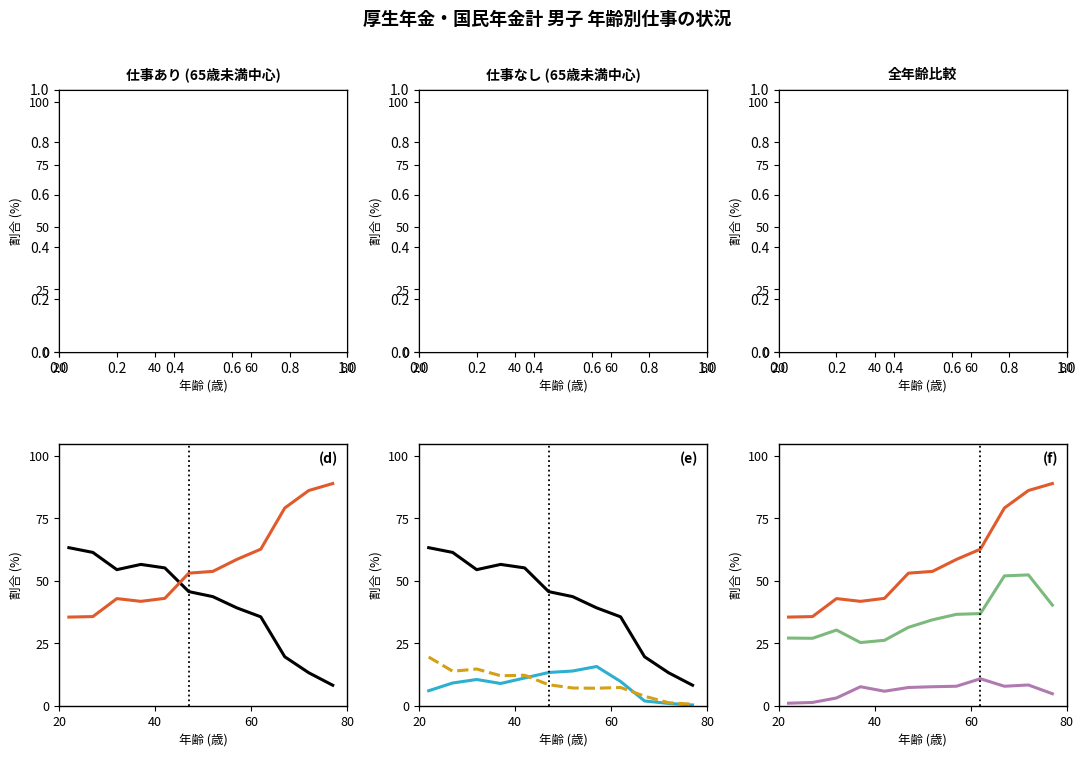

What is the sum of the 仕事１(%) values at 60～64 and 50～54?

23.6